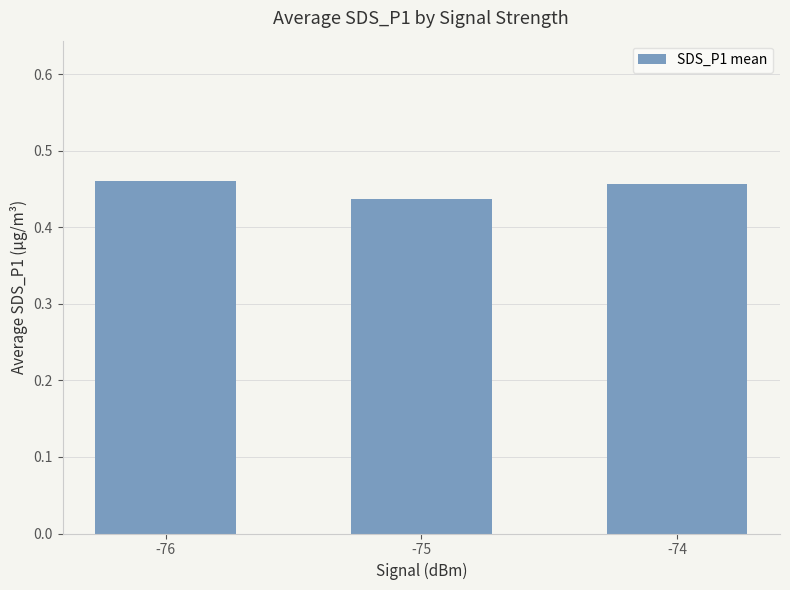

What is the sum of the values at -74 and -75?

0.9